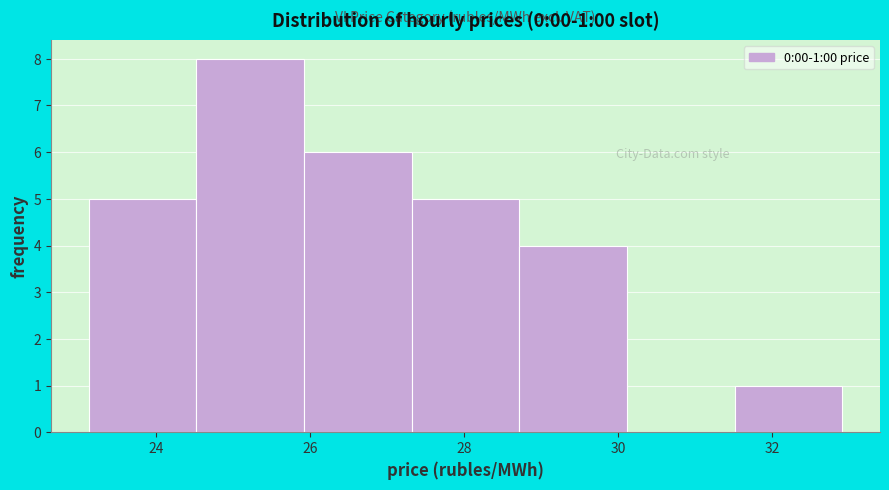

Which range on the x-axis has the tallest bar?

24.6 to 26.0